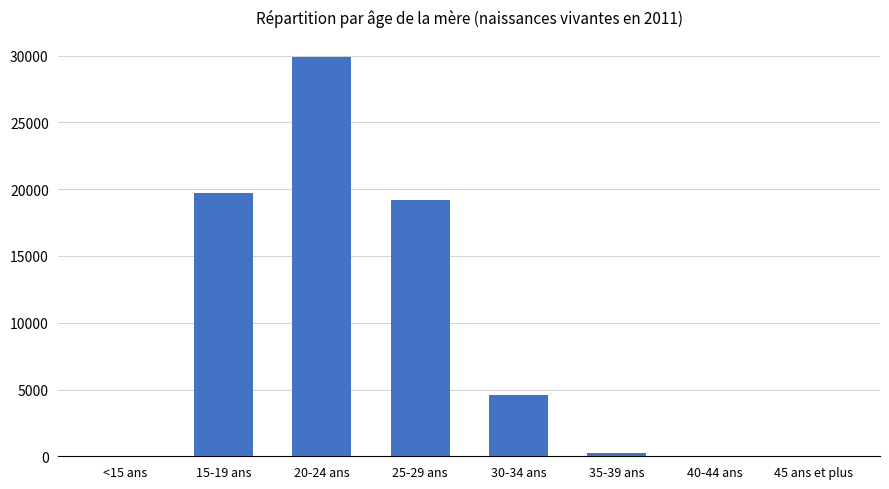

What is the sum of all values?

73665